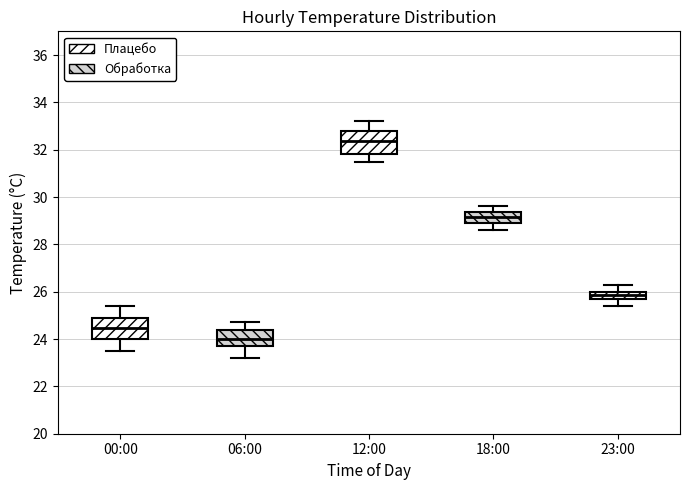

Where does the lower whisker of the box for 18:00 end on the y-axis? The values are not printed on the chart, so give them approximately, as read against the axis.

28.6